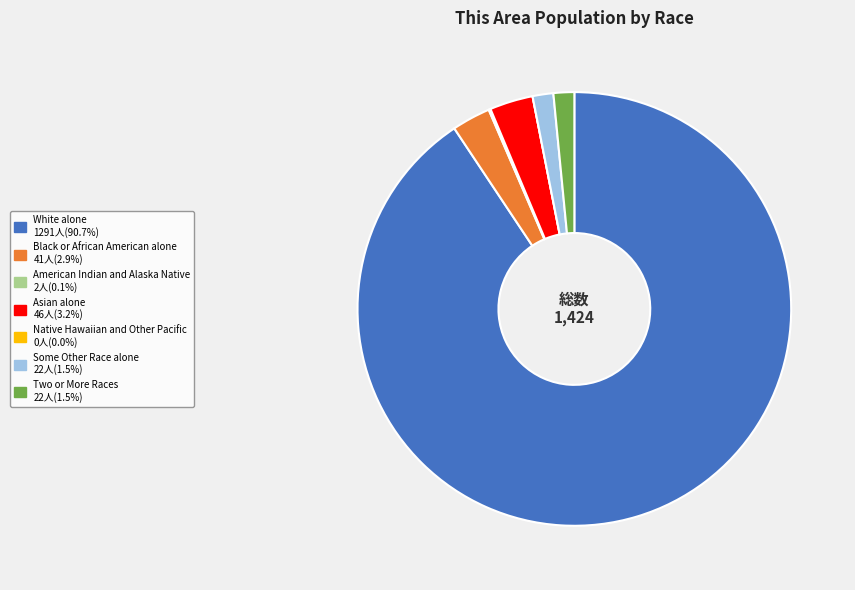

What is the ratio of the value at White alone to the value at Two or More Races?

58.7